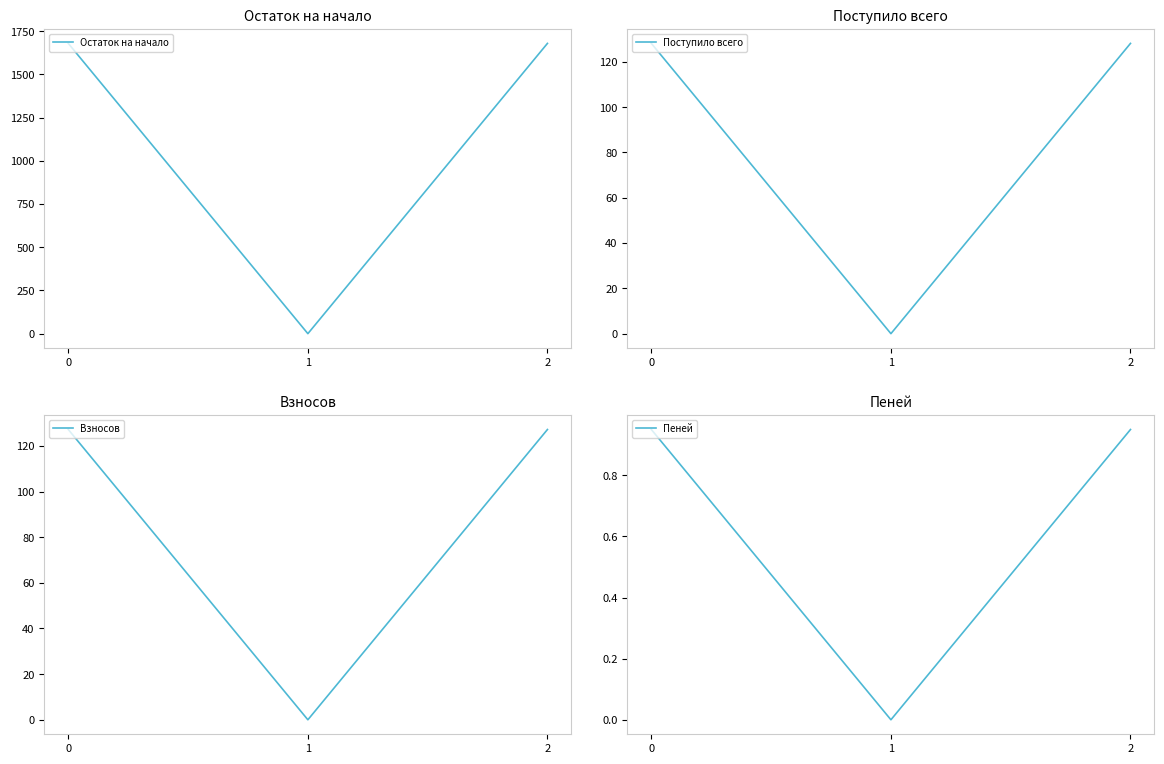

Reading right to left, extract all data points from this chart.

Остаток на начало: 1679.0	0.0	1679.0
Поступило всего: 128.1	0.0	128.1
Взносов: 127.2	0.0	127.2
Пеней: 0.9	0.0	0.9